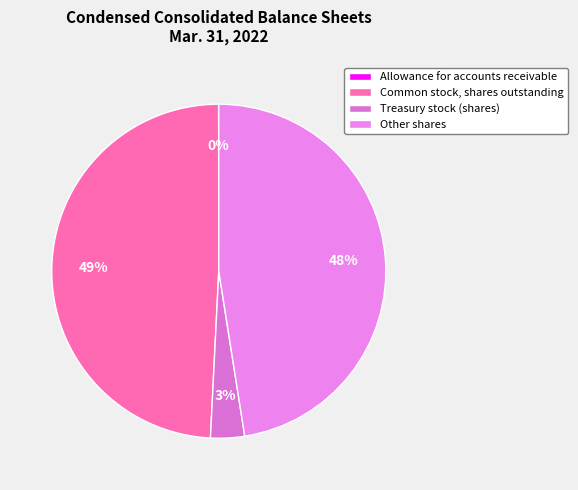

True or false: Other shares accounts for 62% of the total.

False